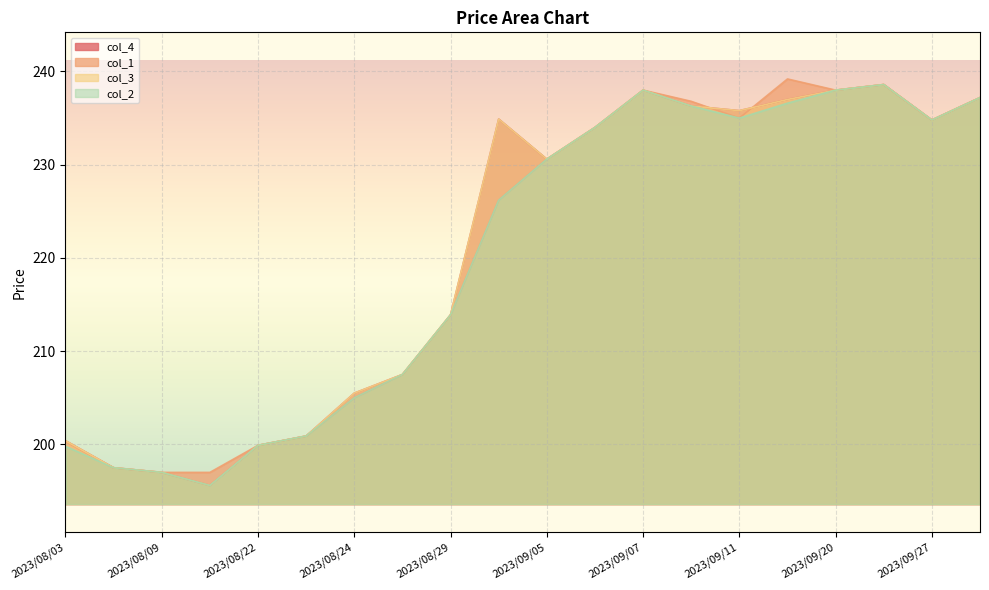

Reading left to right, transcribe all the data shown in this chart.

col_4: 2023/08/03=200.4	2023/08/08=197.5	2023/08/09=197.0	2023/08/14=195.6	2023/08/22=199.9	2023/08/23=200.9	2023/08/24=205.5	2023/08/25=207.5	2023/08/29=213.9	2023/09/04=234.9	2023/09/05=230.6	2023/09/06=234.0	2023/09/07=238.0	2023/09/08=236.3	2023/09/11=235.8	2023/09/19=237.0	2023/09/20=238.0	2023/09/21=238.6	2023/09/27=234.8	2023/09/29=237.2
col_1: 2023/08/03=200.3	2023/08/08=197.5	2023/08/09=197.0	2023/08/14=197.0	2023/08/22=199.9	2023/08/23=200.9	2023/08/24=205.0	2023/08/25=207.5	2023/08/29=213.9	2023/09/04=226.2	2023/09/05=230.6	2023/09/06=234.0	2023/09/07=238.0	2023/09/08=236.8	2023/09/11=235.0	2023/09/19=239.2	2023/09/20=238.0	2023/09/21=238.6	2023/09/27=234.8	2023/09/29=237.2
col_3: 2023/08/03=200.4	2023/08/08=197.5	2023/08/09=197.0	2023/08/14=195.6	2023/08/22=199.9	2023/08/23=200.9	2023/08/24=205.5	2023/08/25=207.5	2023/08/29=213.9	2023/09/04=234.9	2023/09/05=230.6	2023/09/06=234.0	2023/09/07=238.0	2023/09/08=236.3	2023/09/11=235.8	2023/09/19=237.0	2023/09/20=238.0	2023/09/21=238.6	2023/09/27=234.8	2023/09/29=237.2
col_2: 2023/08/03=199.8	2023/08/08=197.5	2023/08/09=197.0	2023/08/14=195.6	2023/08/22=199.9	2023/08/23=200.9	2023/08/24=205.0	2023/08/25=207.5	2023/08/29=213.9	2023/09/04=226.2	2023/09/05=230.6	2023/09/06=234.0	2023/09/07=238.0	2023/09/08=236.3	2023/09/11=235.0	2023/09/19=236.6	2023/09/20=238.0	2023/09/21=238.6	2023/09/27=234.8	2023/09/29=237.2